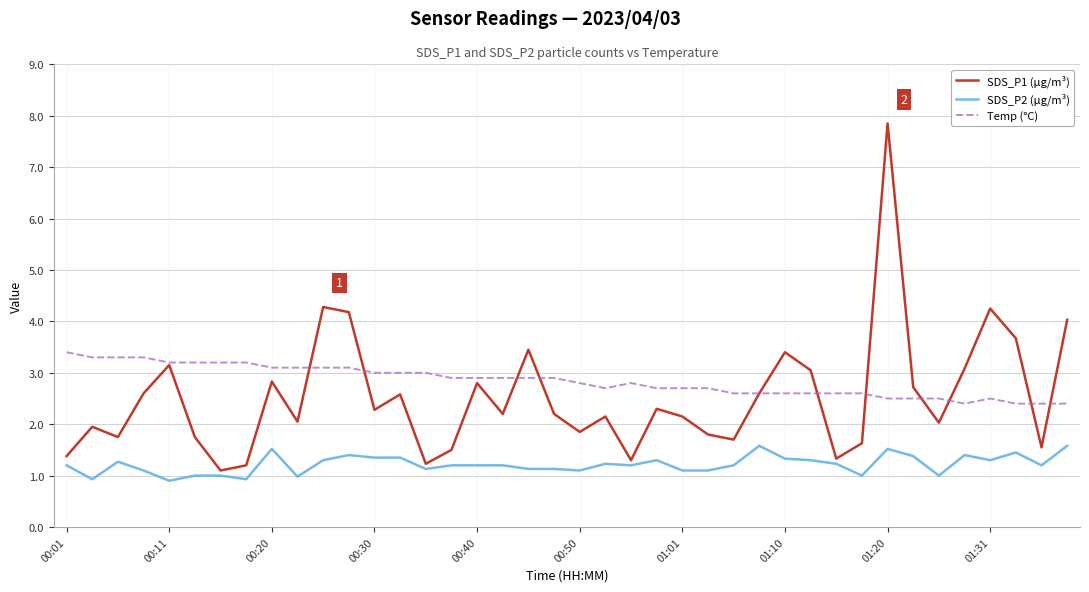

Rank the series by their maximum value, from lowest to highest.

SDS_P2 (µg/m³), Temp (°C), SDS_P1 (µg/m³)